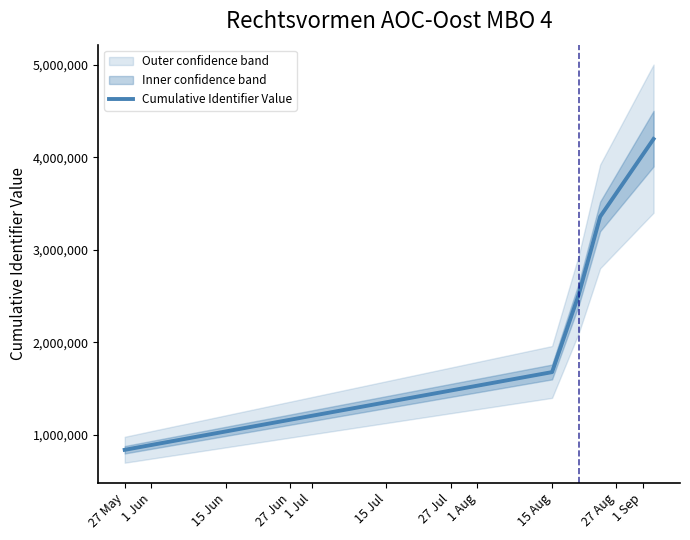

What is the difference between the maximum and minimum values?

3357210